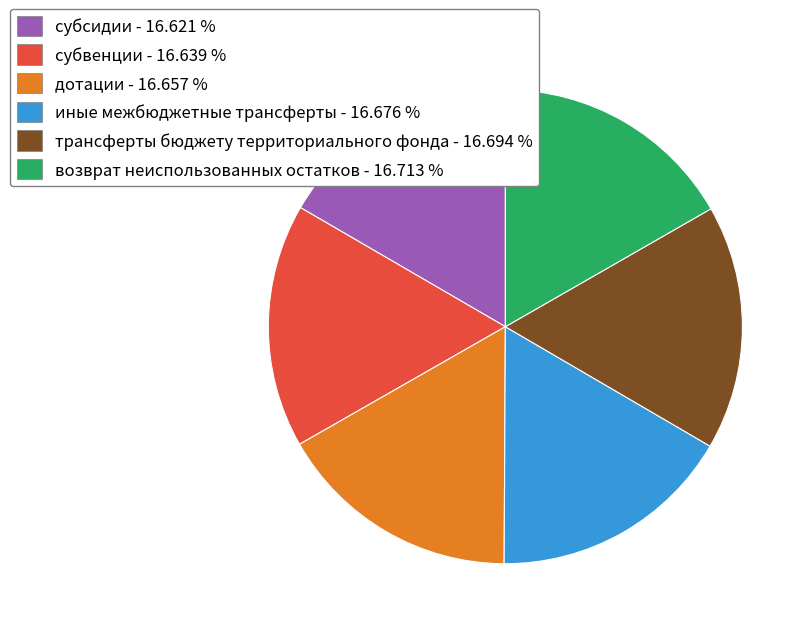

Approximately how many times larger is the value at возврат неиспользованных остатков - 16.713 % compared to иные межбюджетные трансферты - 16.676 %?

1.0